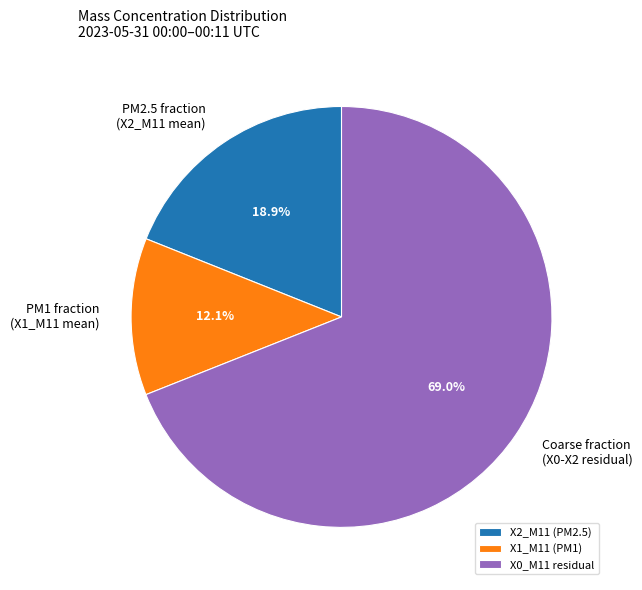

Count the number of slices in the pie.

3